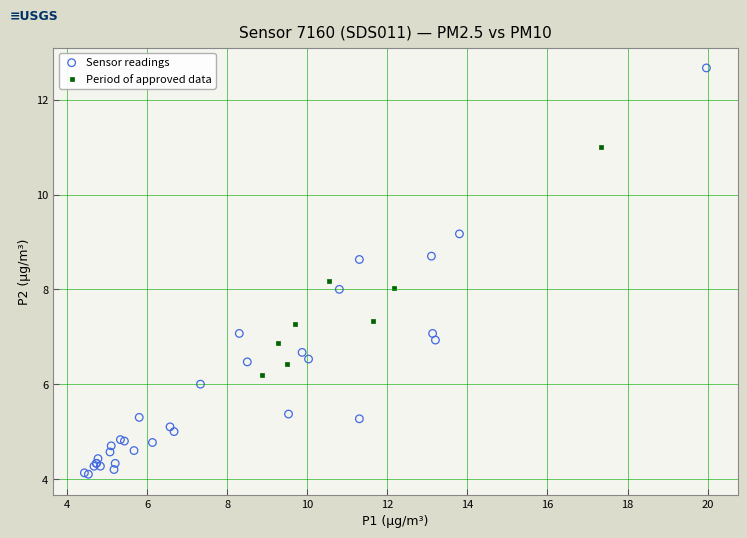

Which series has the widest spread of Y values?

Sensor readings